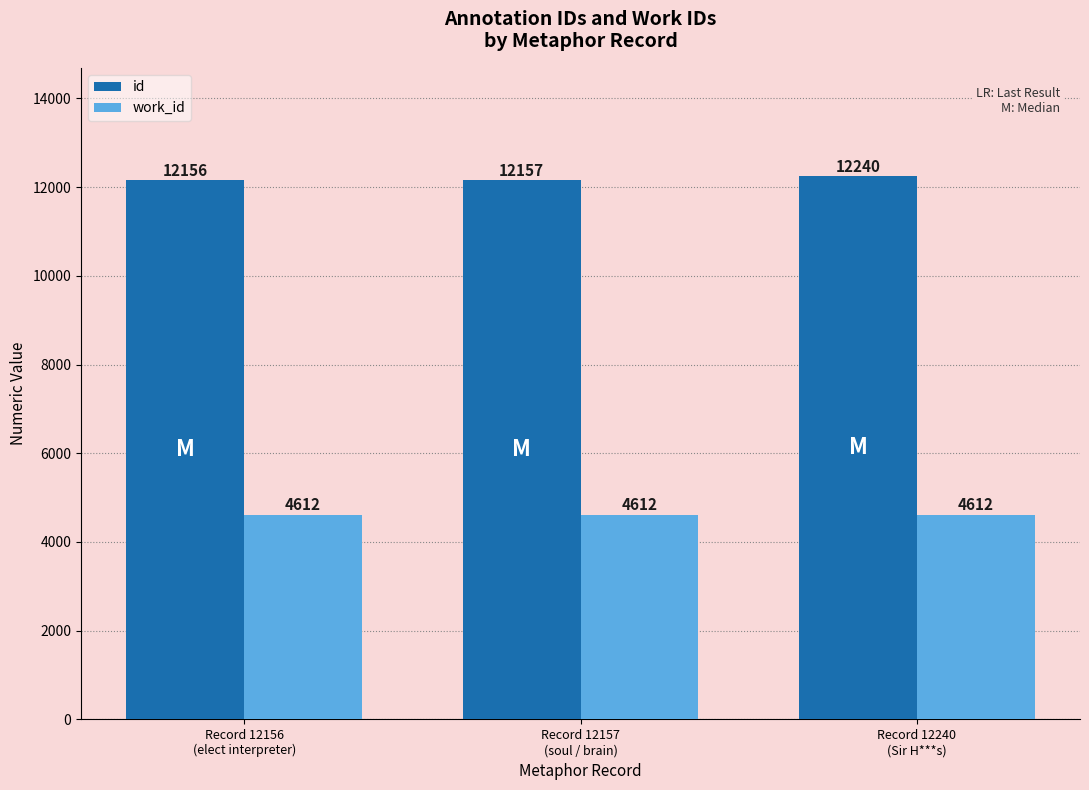

Reading left to right, transcribe all the data shown in this chart.

id: 12156	12157	12240
work_id: 4612	4612	4612